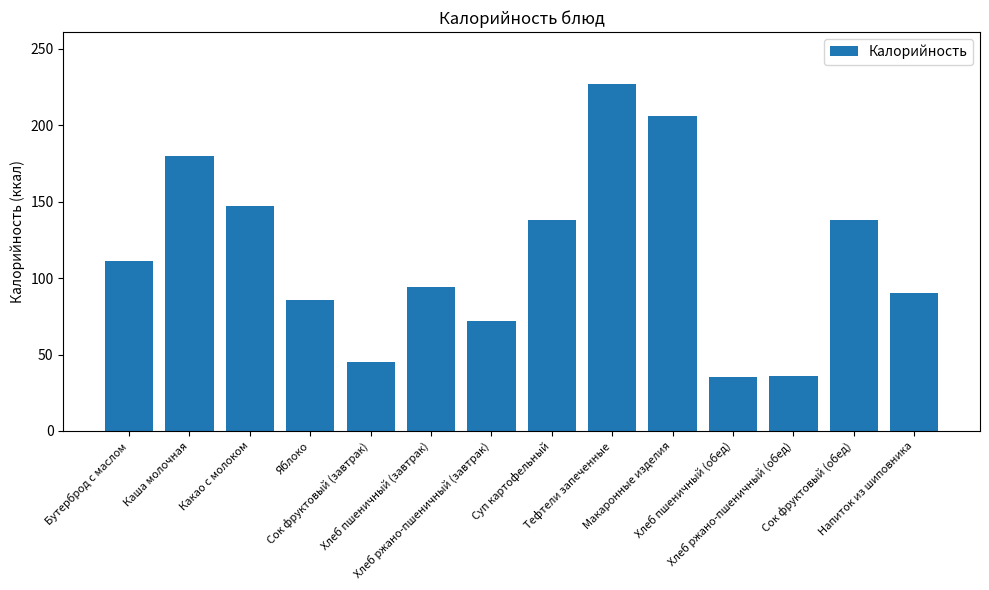

What is the ratio of the value at Сок фруктовый (завтрак) to the value at Хлеб пшеничный (обед)?

1.3